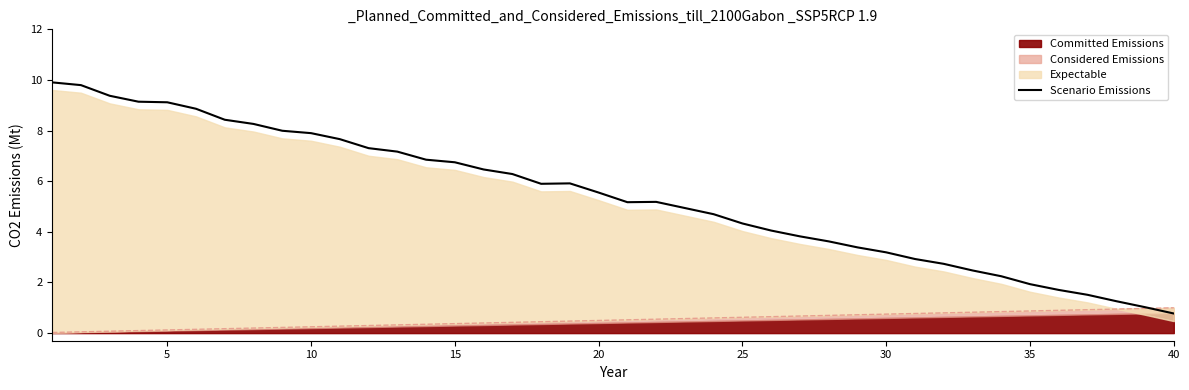

True or false: Scenario Emissions has a value of 7.9 at 10.

True